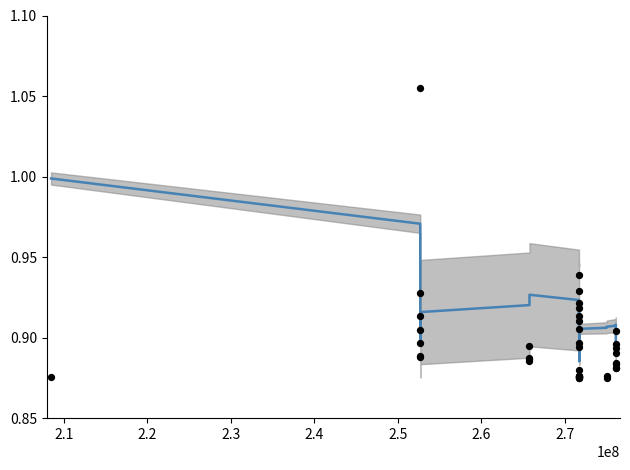

At how many categories does at least one series exceed 1?

1